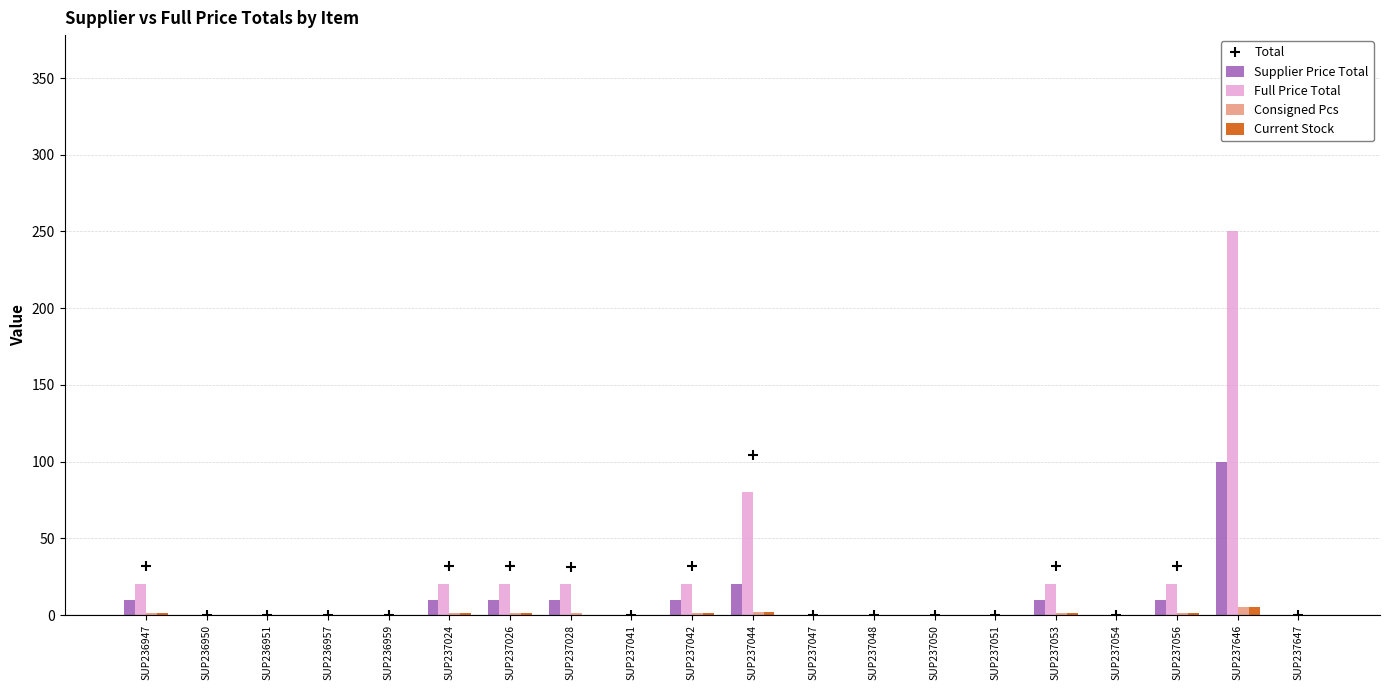

Which series contains the lowest Y value?

Supplier Price Total